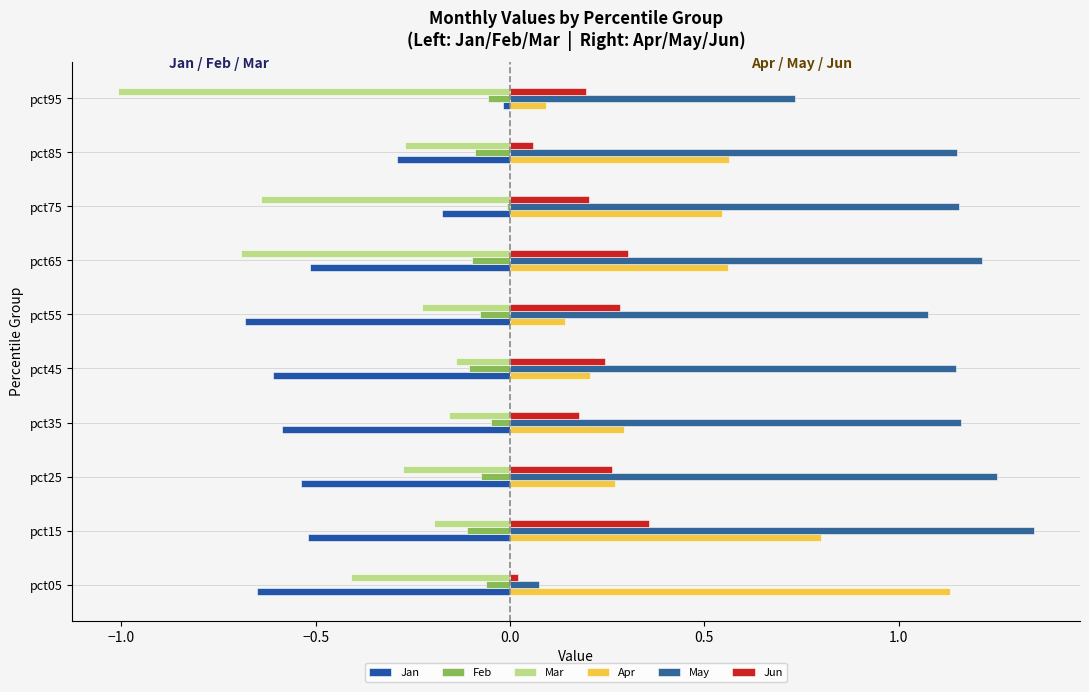

What is the sum of all May values?

10.3